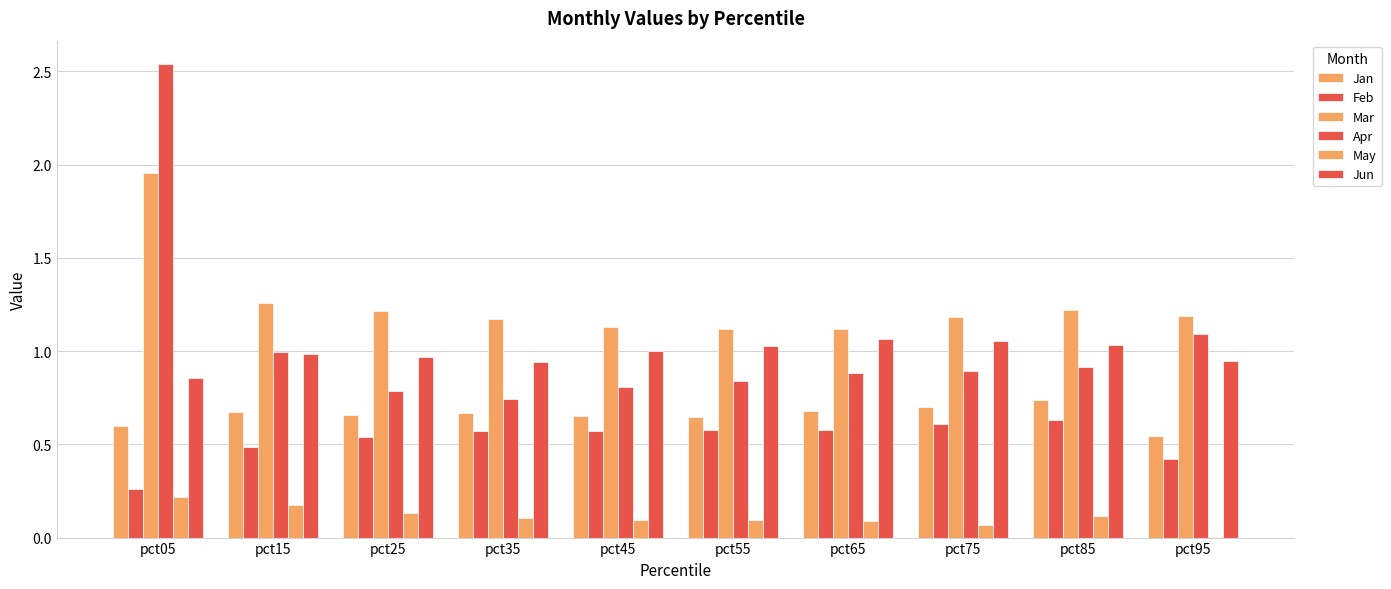

Between pct55 and pct95, which series saw the biggest shift?

Apr